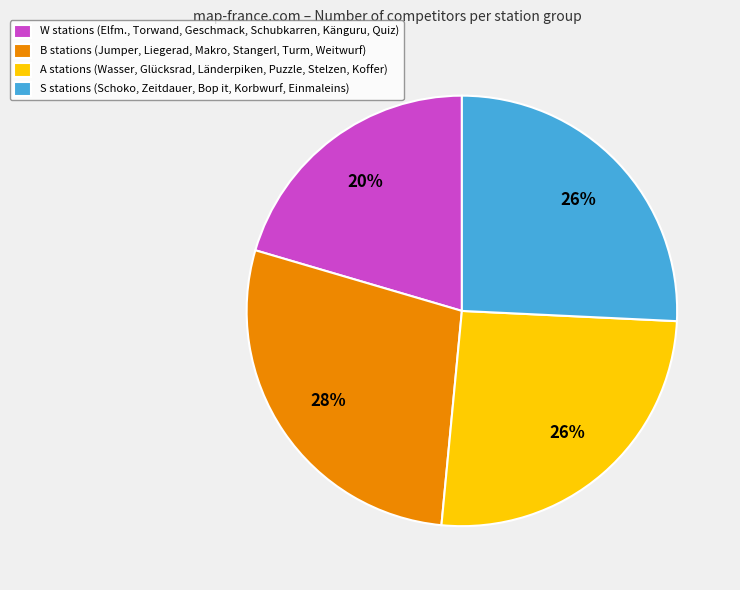

To the nearest percent, what is the average slice percentage?

25%